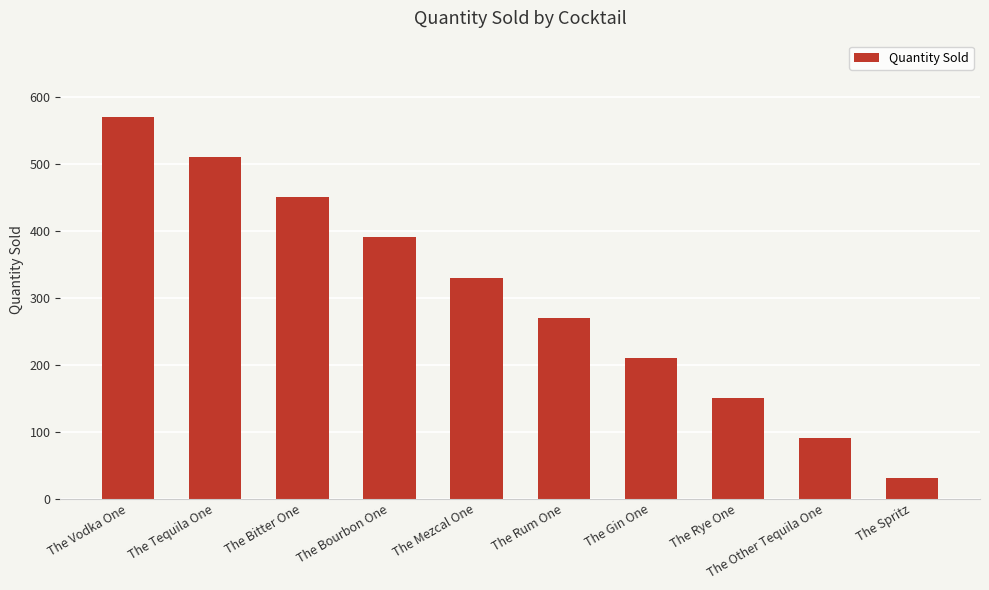

Are the bars horizontal?

No